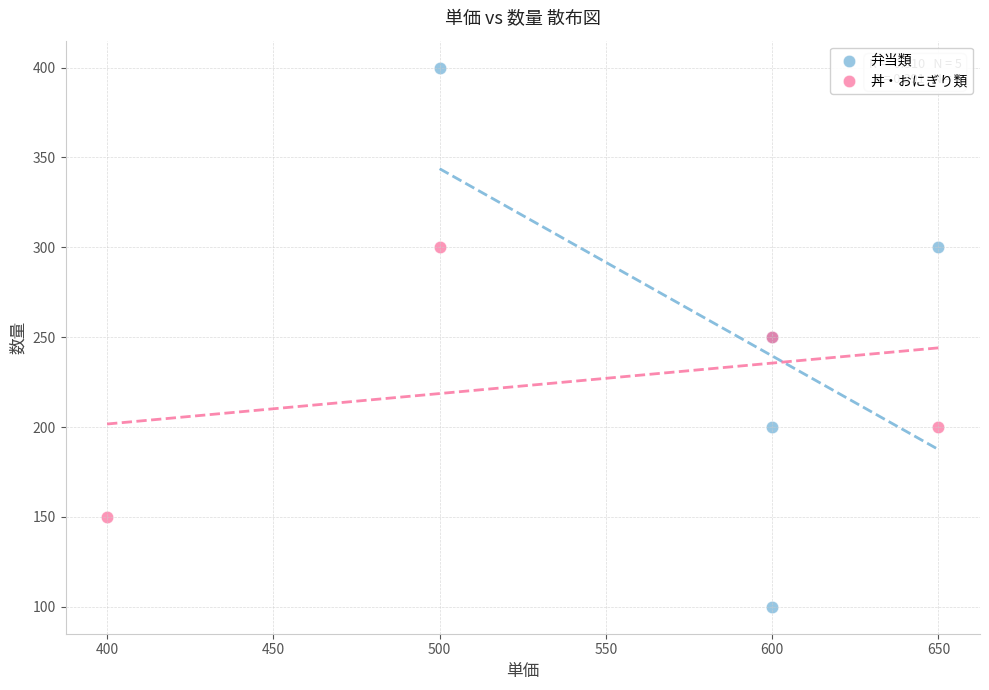

Which series has the largest Y range (max minus min)?

弁当類